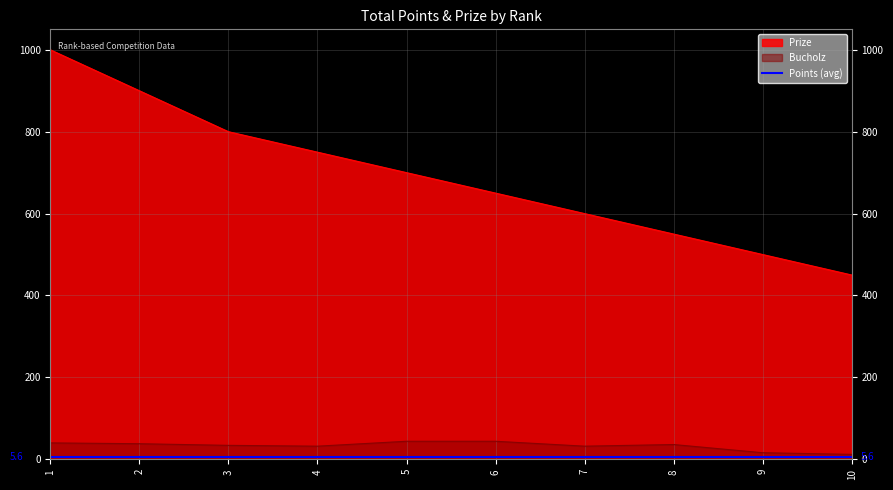

True or false: Bucholz and Prize cross at least once.

False